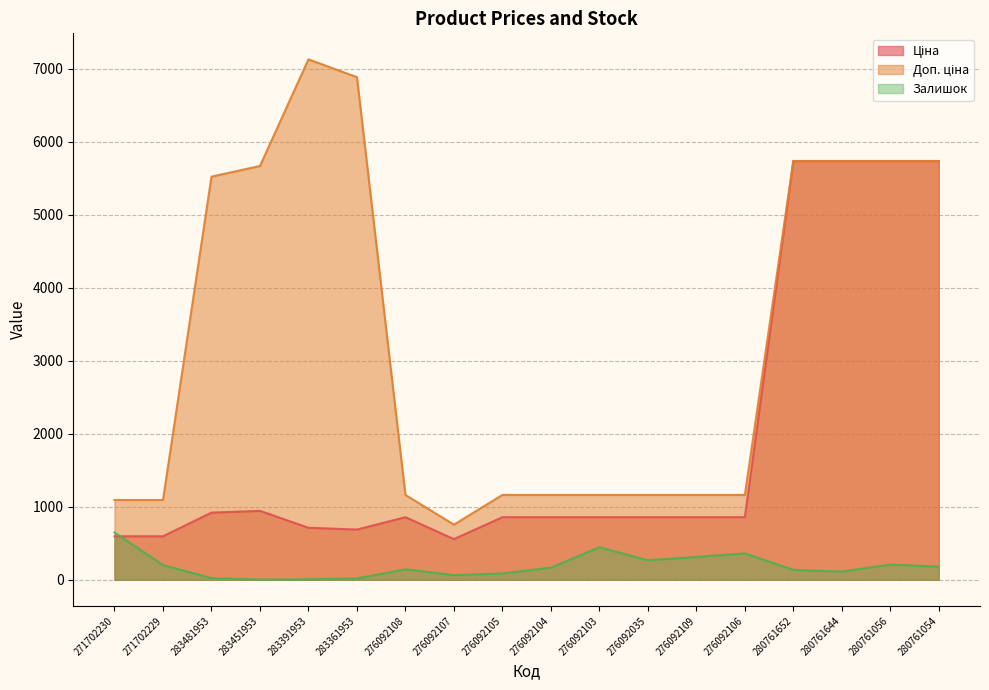

True or false: Ціна and Доп. ціна intersect in this chart.

False